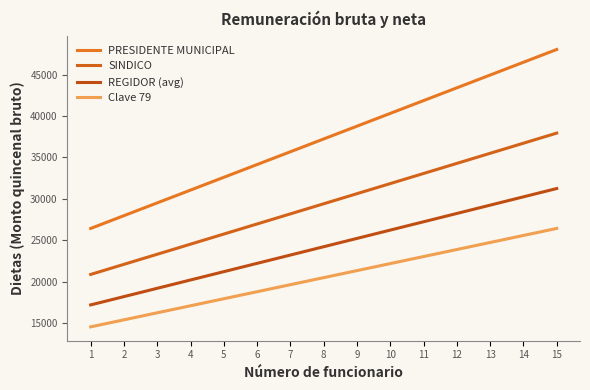

The SINDICO series shows 30609.5 at 9. True or false?

True